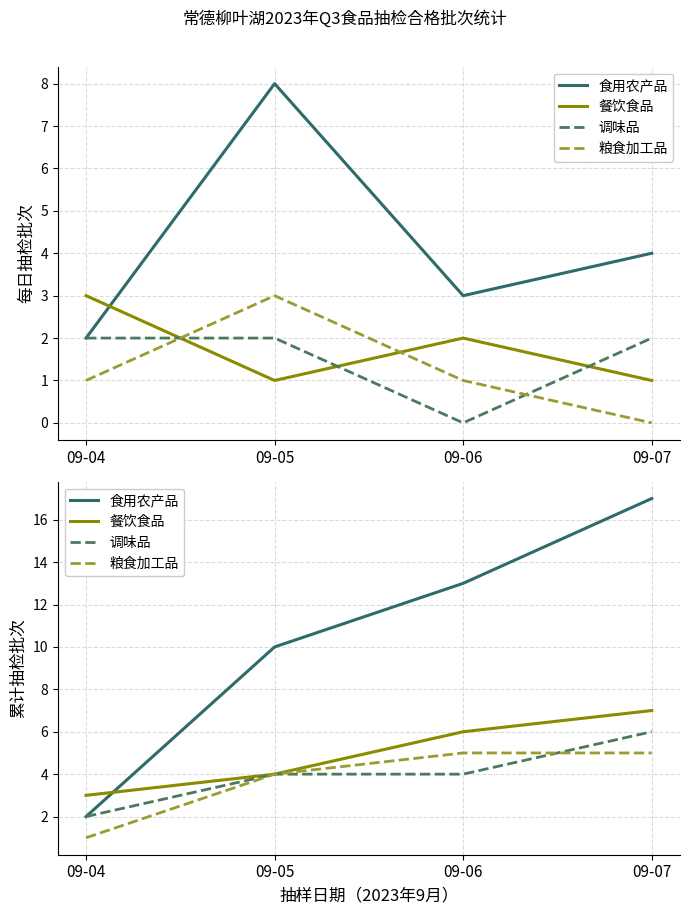

Where does the 调味品 series first go above 4?

09-07